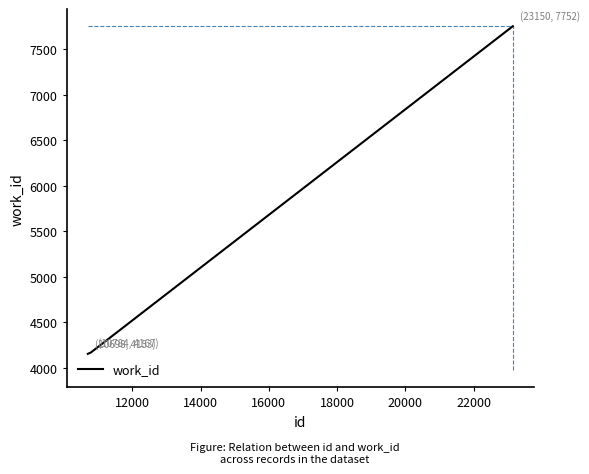

What is the sum of all values?

16072